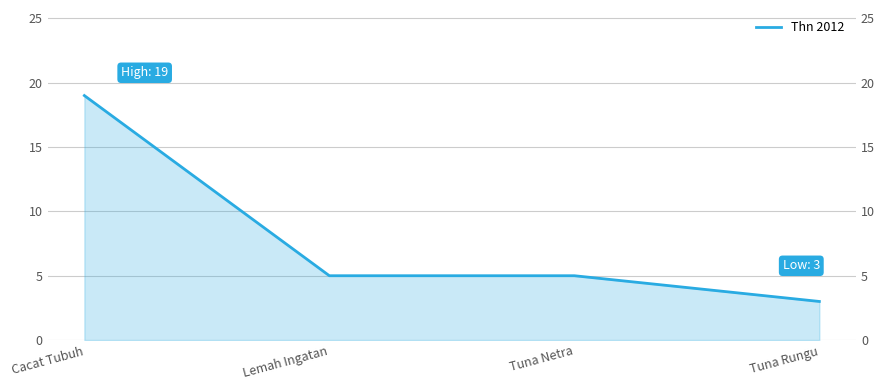

Count the values in the range 5 to 19.

3